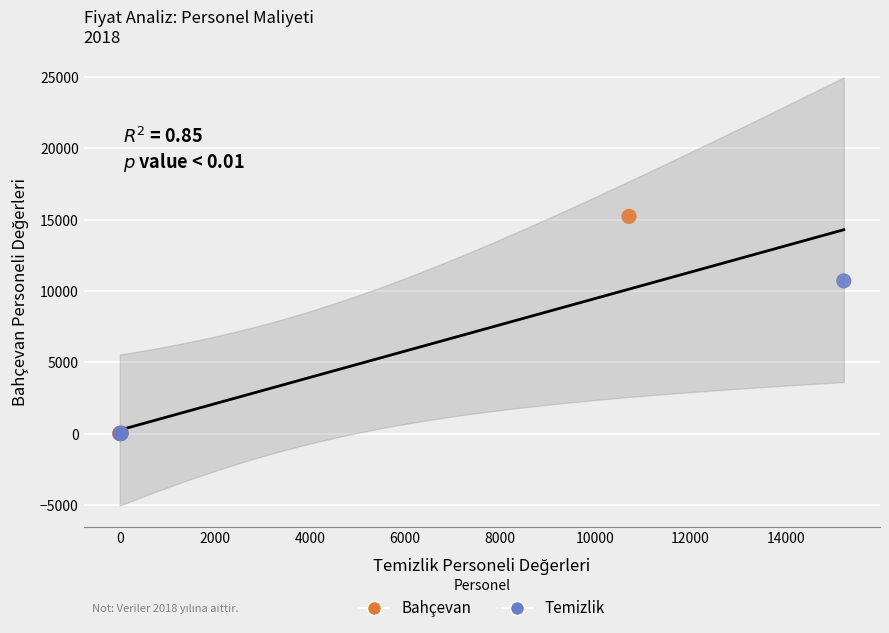

What are all the series names shown in the legend?

Bahçevan, Temizlik